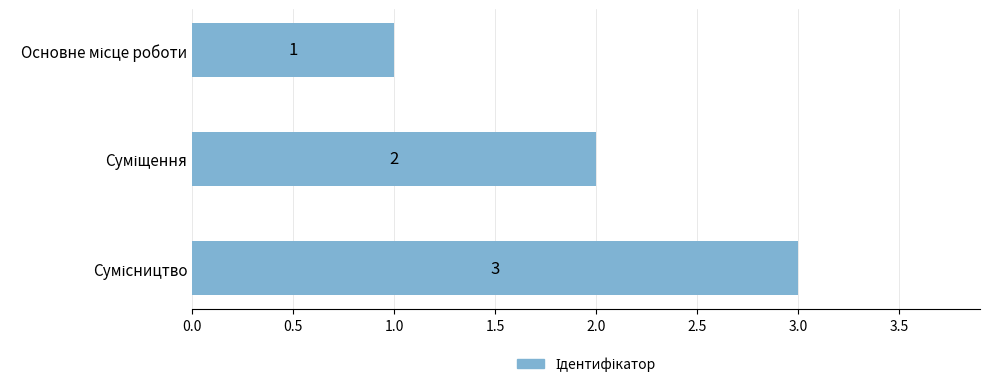

What is the smallest value displayed?

1